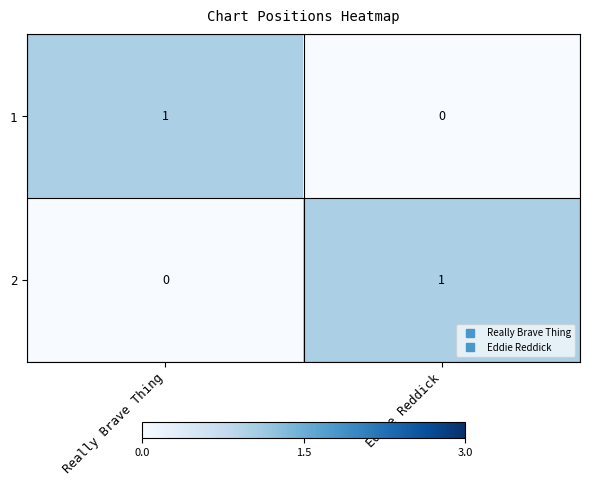

True or false: 1 has a value of 0 at Really Brave Thing.

False